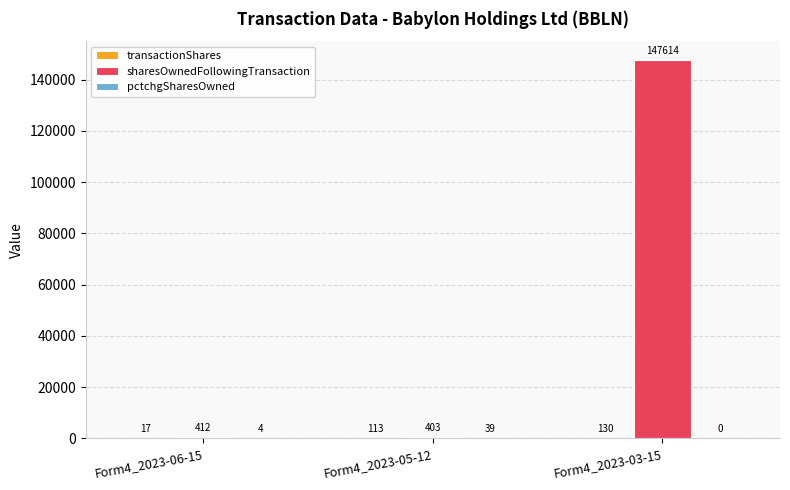

The sharesOwnedFollowingTransaction series shows 44755 at Form4_2023-03-15. True or false?

False